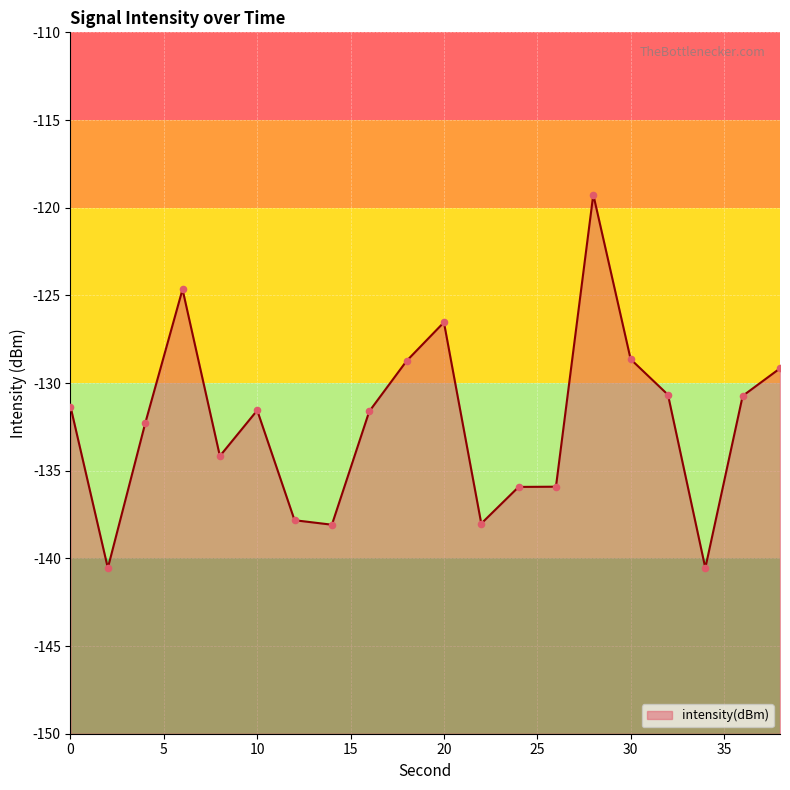

Which has a higher value, 30 or 10?

30